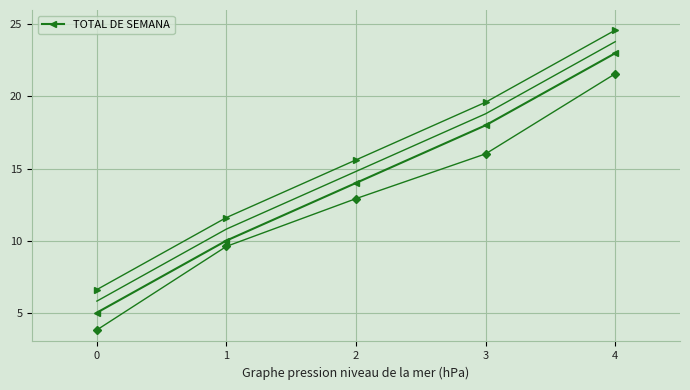

What is the difference between the values at 3 and 4?

5